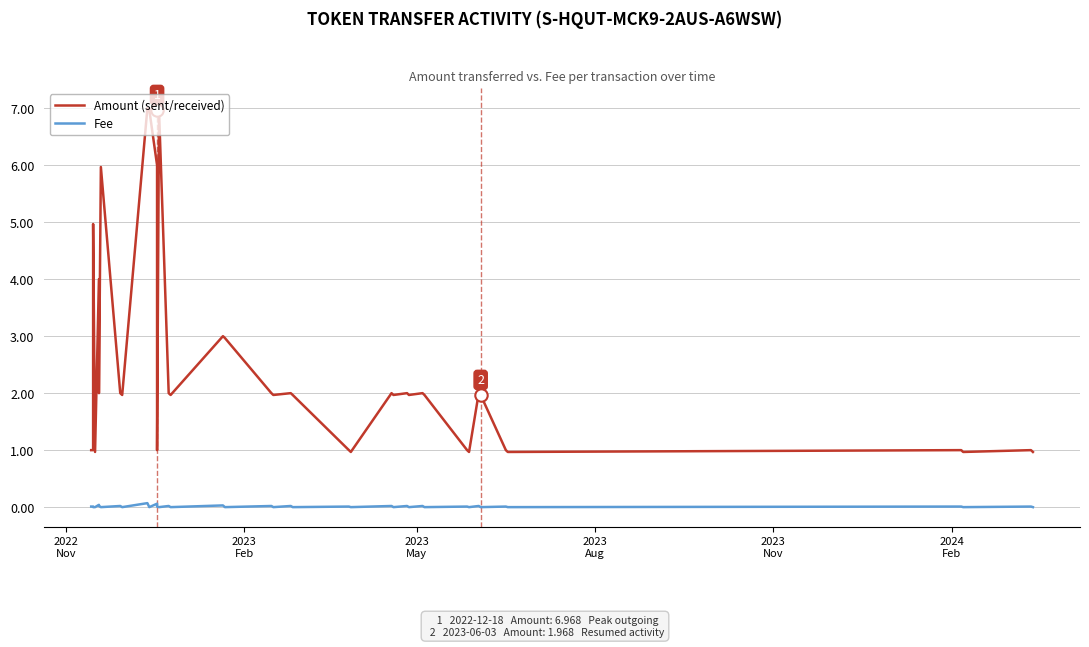

At how many categories does at least one series exceed 0?

40